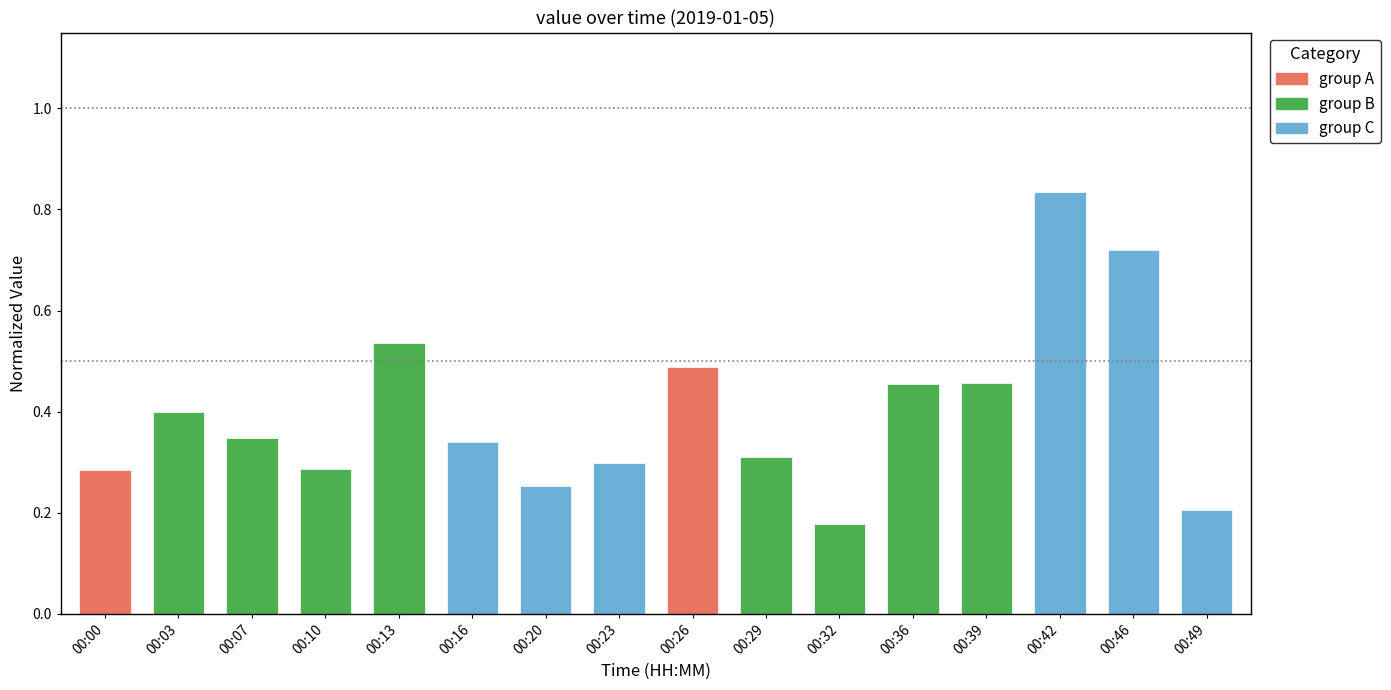

Which category has the highest value across all series?

00:42